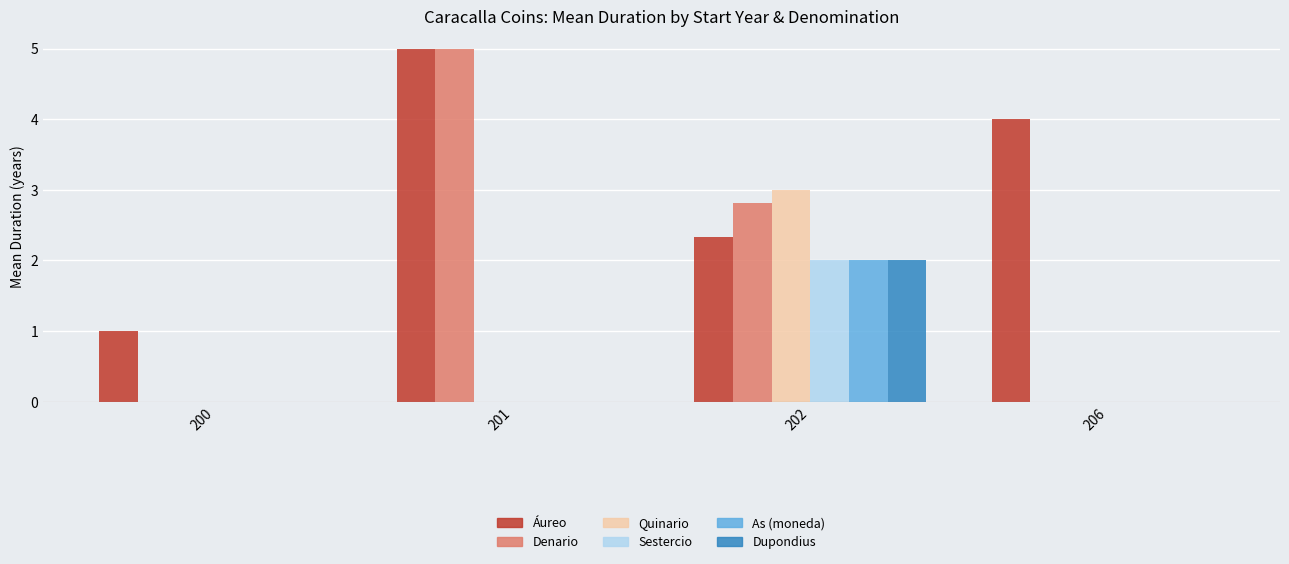

What are all the series names shown in the legend?

Áureo, Denario, Quinario, Sestercio, As (moneda), Dupondius